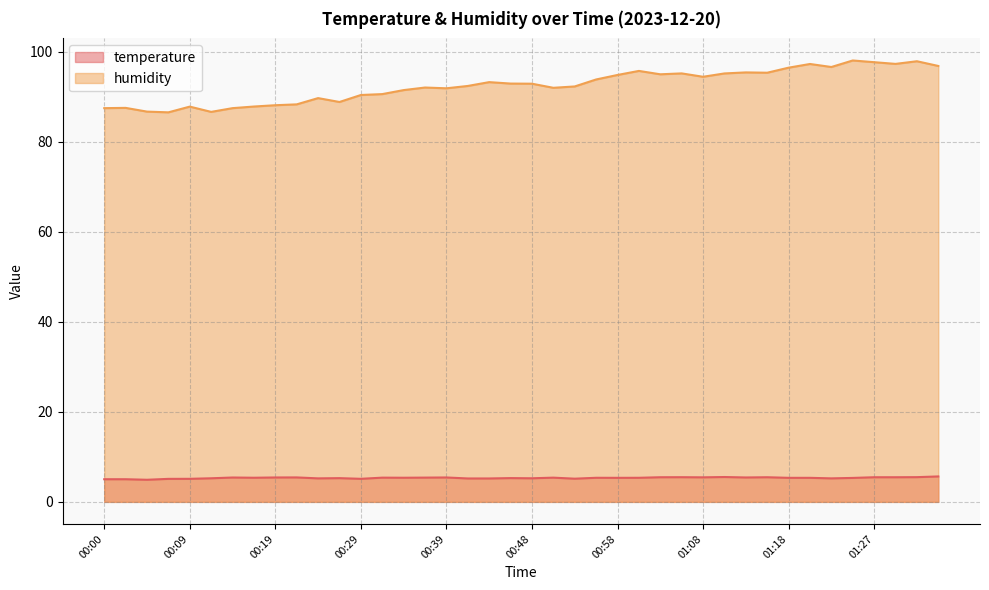

How many data points in humidity are less than 92?

17